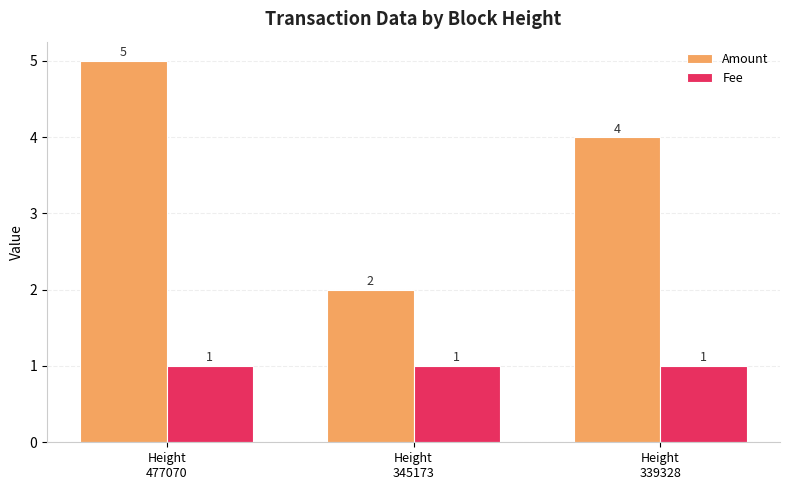

Reading left to right, what are all the values shown in this chart?

Amount: 5.0	2.0	4.0
Fee: 1.0	1.0	1.0